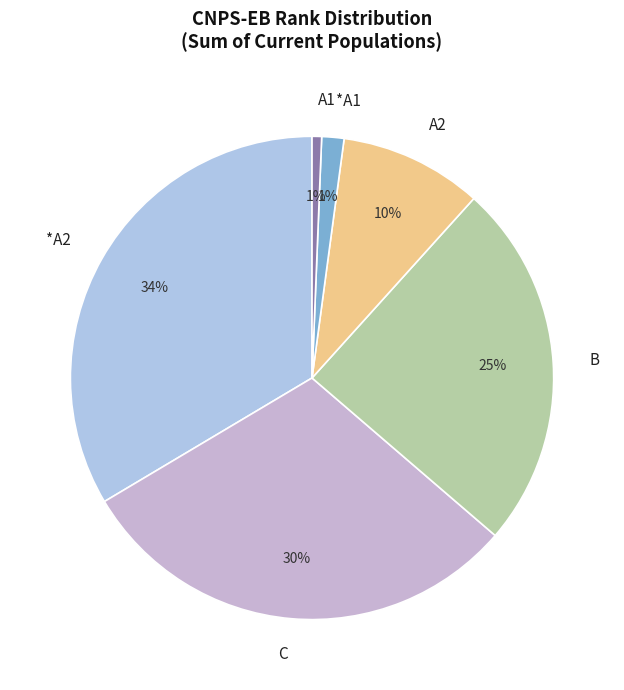

To the nearest percent, what is the average slice percentage?

17%